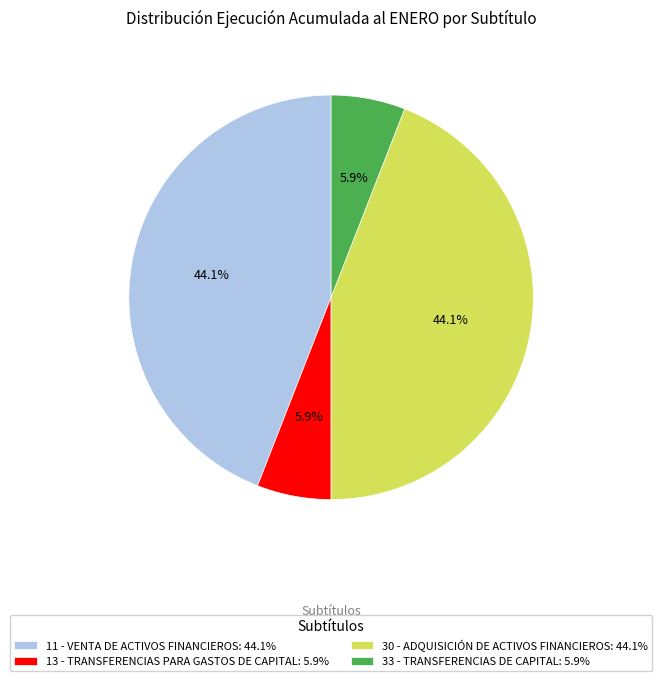

To the nearest percent, what is the difference between the largest and smallest slice percentages?

38%